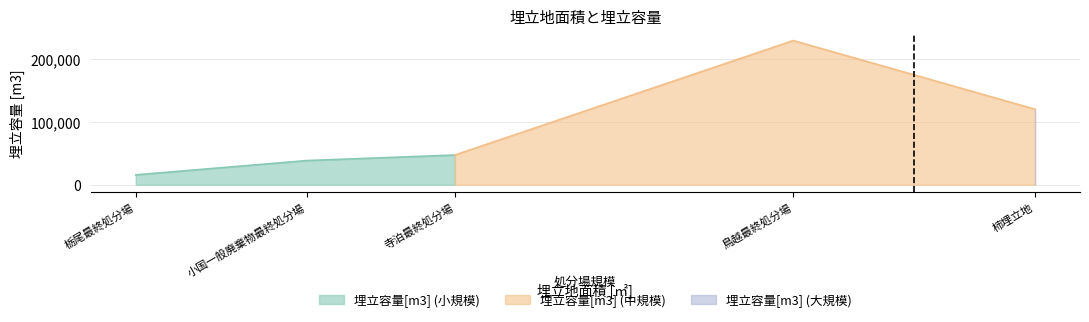

List the labels in order of value, largest first.

鳥越最終処分場, 柿埋立地, 寺泊最終処分場, 小国一般廃棄物最終処分場, 栃尾最終処分場